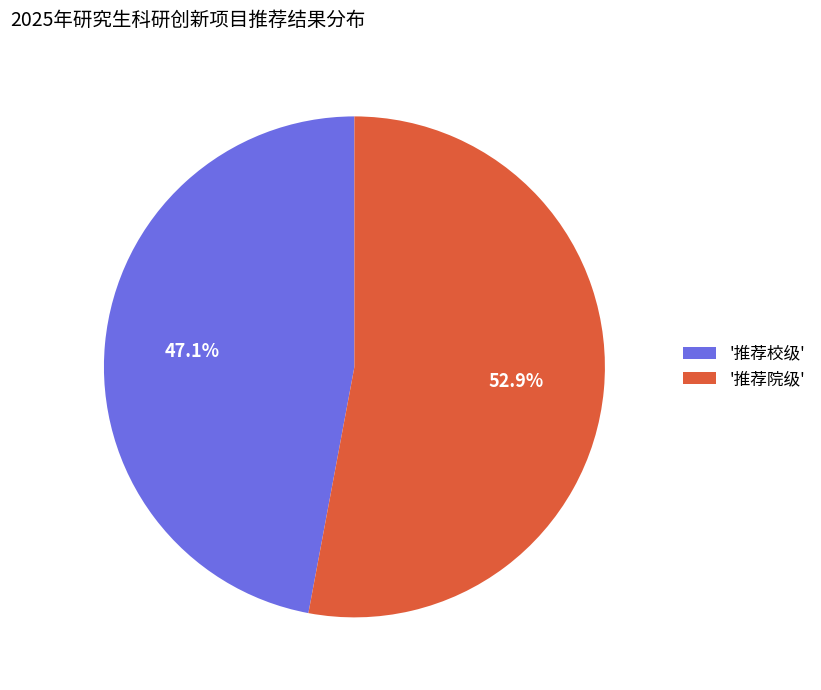

Does '推荐校级' account for over 50% of the chart?

No